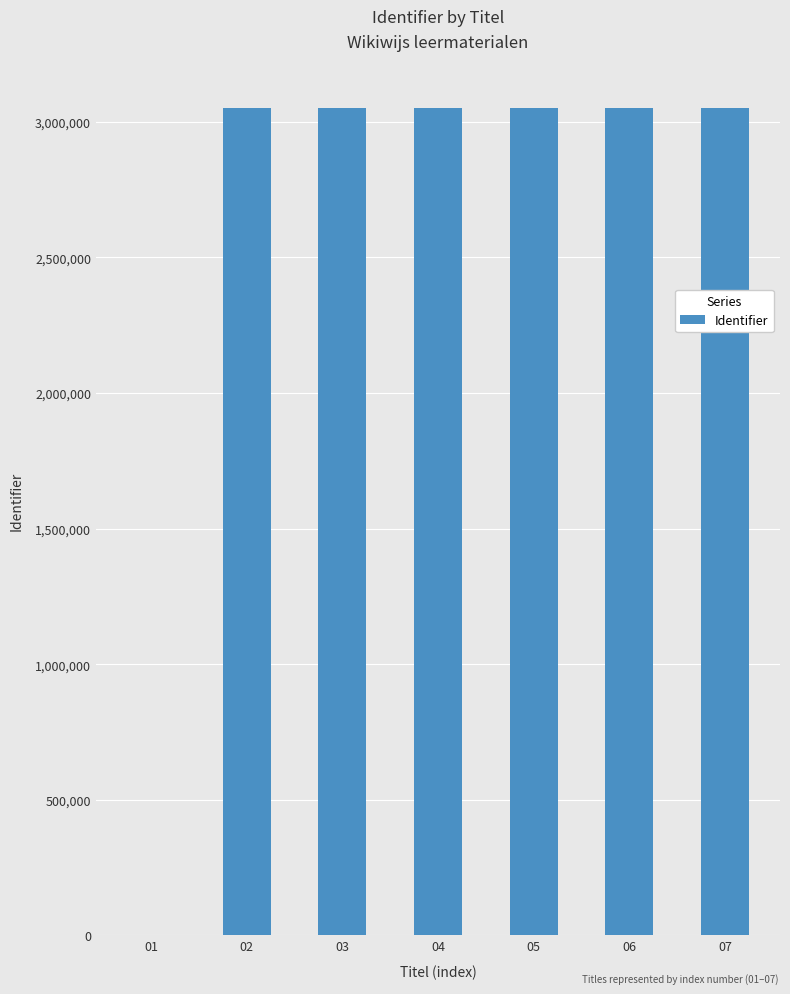

How many series are shown in this chart?

1